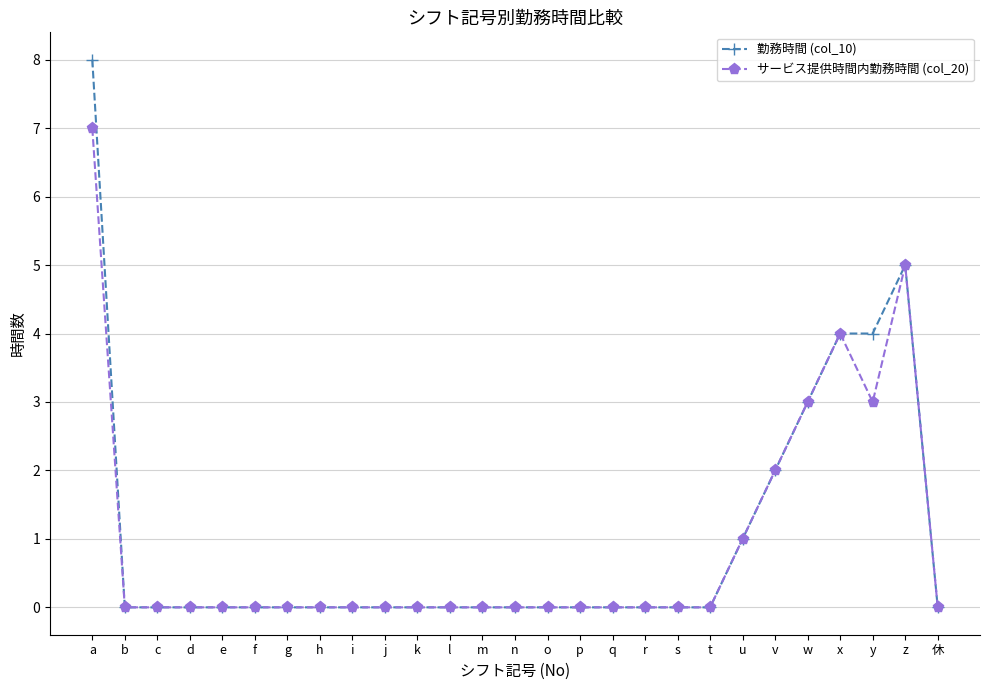

Reading left to right, list all the values displayed in this chart.

勤務時間 (col_10): a=8	b=0	c=0	d=0	e=0	f=0	g=0	h=0	i=0	j=0	k=0	l=0	m=0	n=0	o=0	p=0	q=0	r=0	s=0	t=0	u=1	v=2	w=3	x=4	y=4	z=5	休=0
サービス提供時間内勤務時間 (col_20): a=7	b=0	c=0	d=0	e=0	f=0	g=0	h=0	i=0	j=0	k=0	l=0	m=0	n=0	o=0	p=0	q=0	r=0	s=0	t=0	u=1	v=2	w=3	x=4	y=3	z=5	休=0